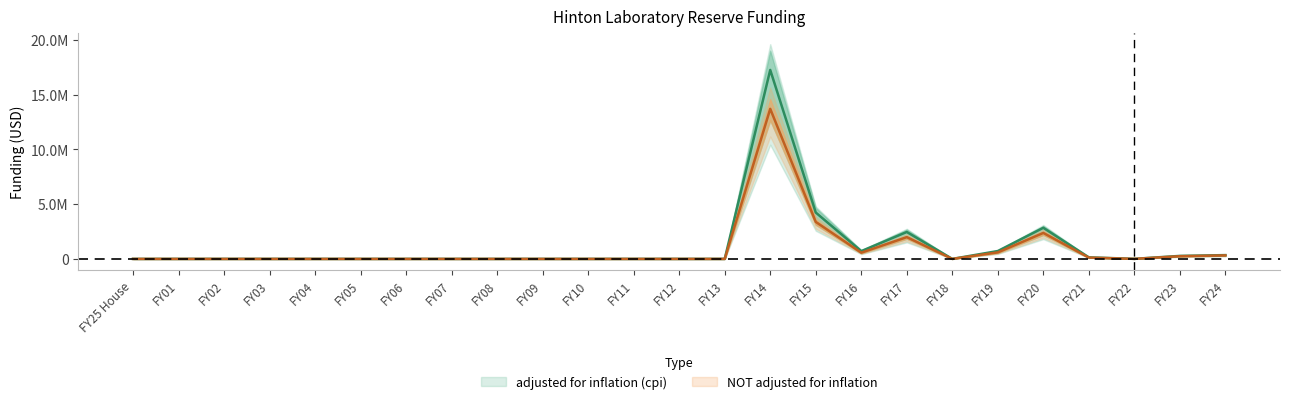

At which label is adjusted for inflation (cpi) closest to 8634844?

FY15